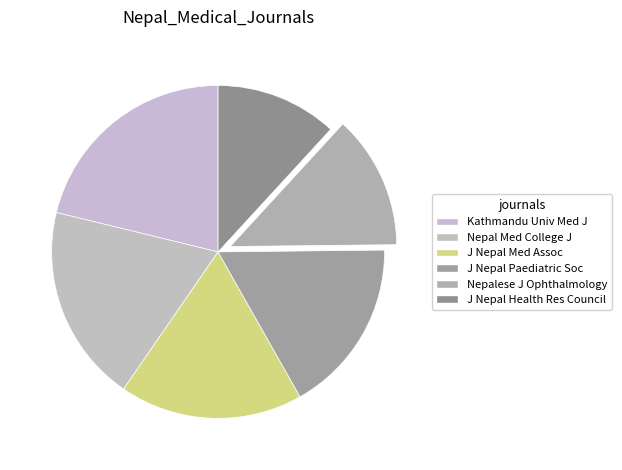

Rank the categories by value from highest to lowest.

Kathmandu University Medical Journal, Nepal Medical College journal : NMCJ, Journal of the Nepal Medical Association, Journal of Nepal Paediatric Society, Nepalese journal of ophthalmology, Journal of Nepal Health Research Council